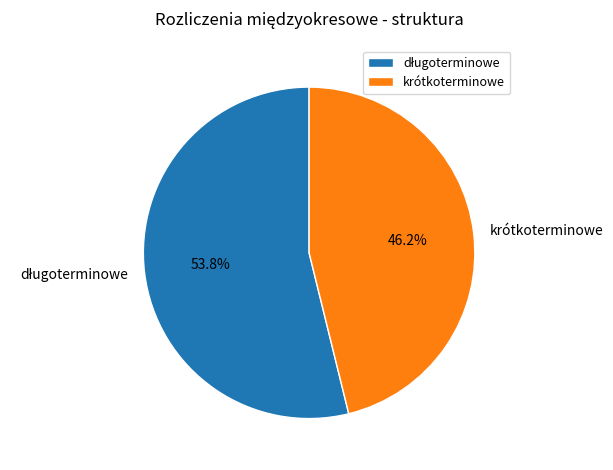

Is there a majority slice in this chart?

Yes